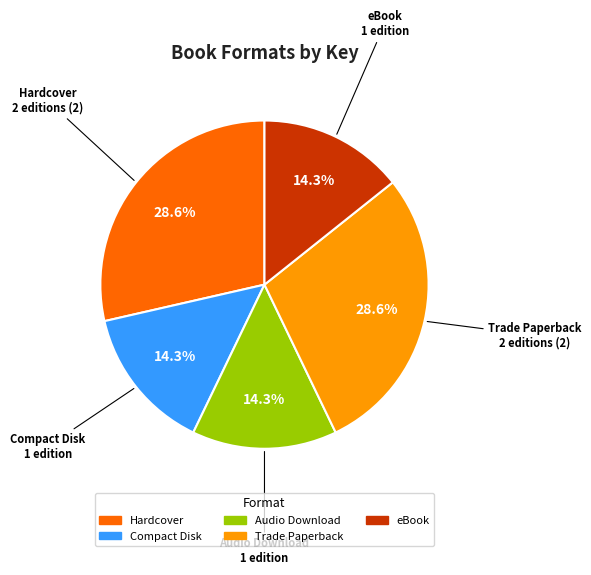

Is there a majority slice in this chart?

No